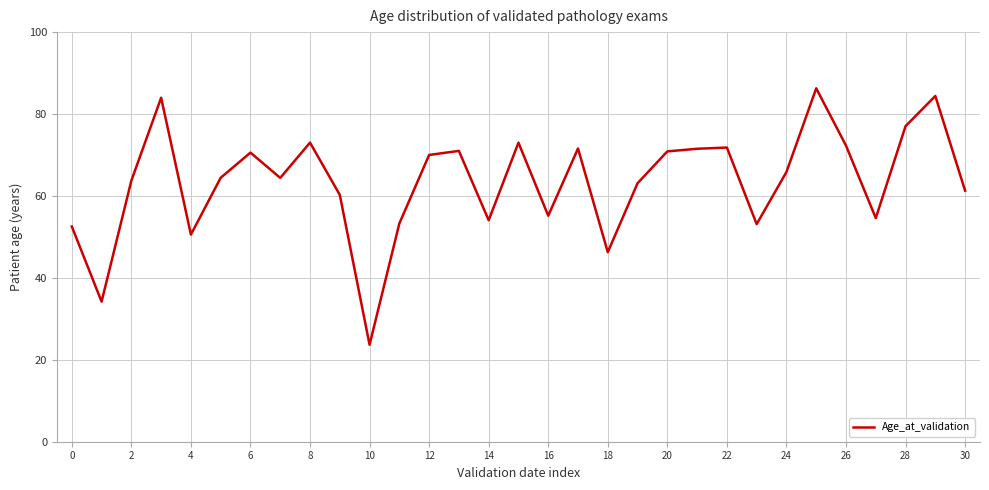

True or false: there are more than 1 points higher than both neighbors.

True